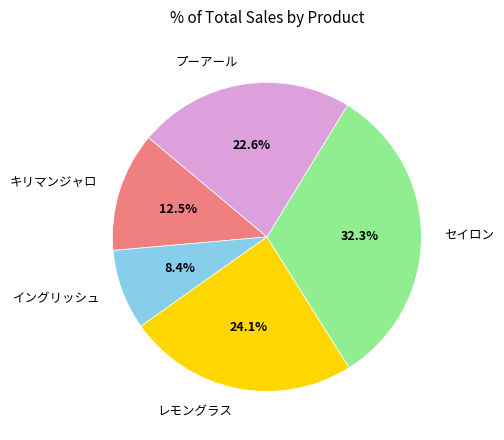

What is the ratio of the value at プーアール to the value at イングリッシュ?

2.7